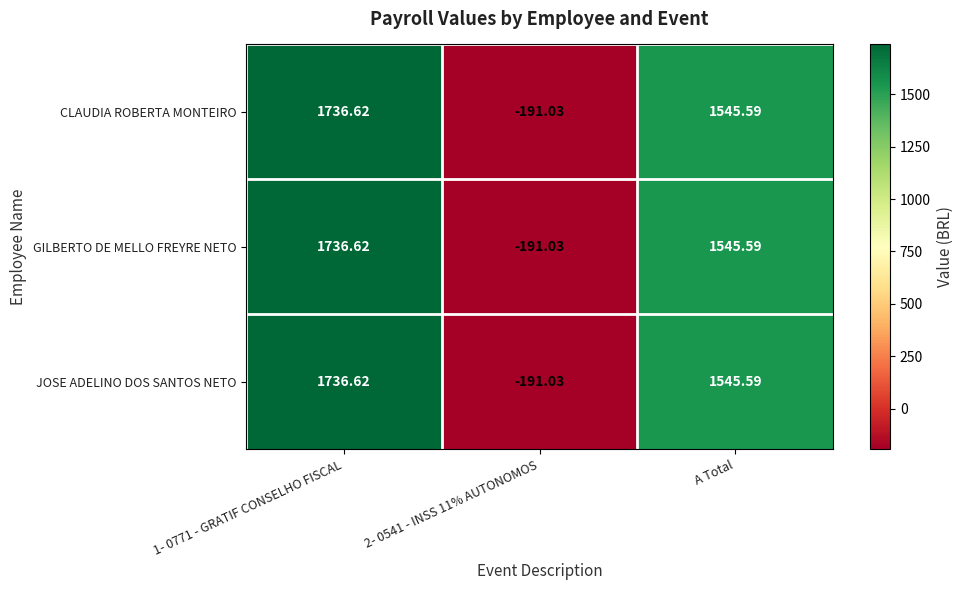

How many series are shown in this chart?

3